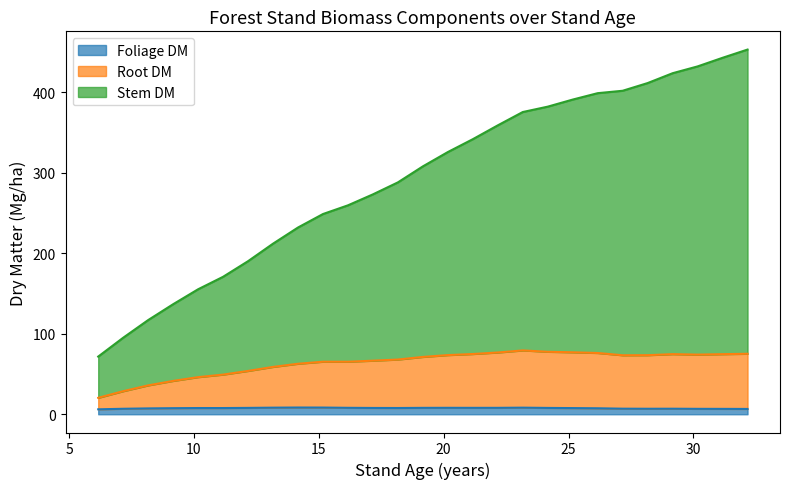

Does the chart have visible grid lines?

No